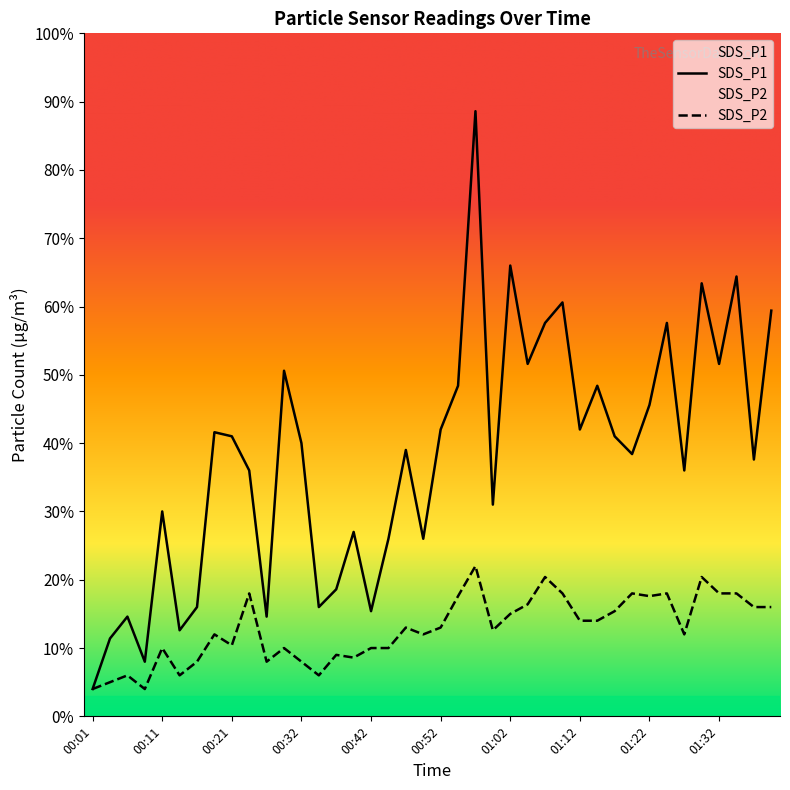

Is it true that SDS_P1 equals 0.9 at 01:22?

False